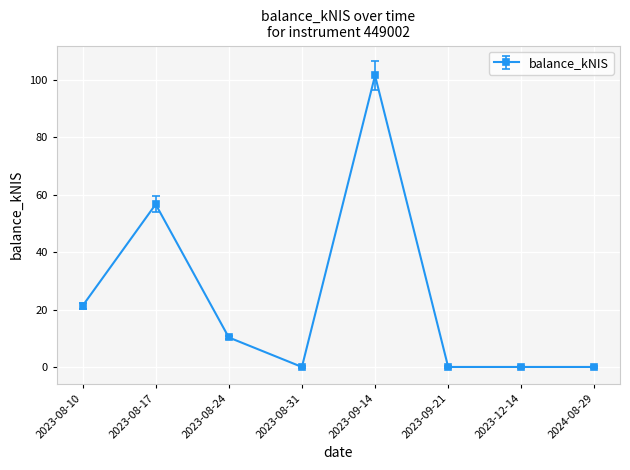

What is the sum of all values?

189.7